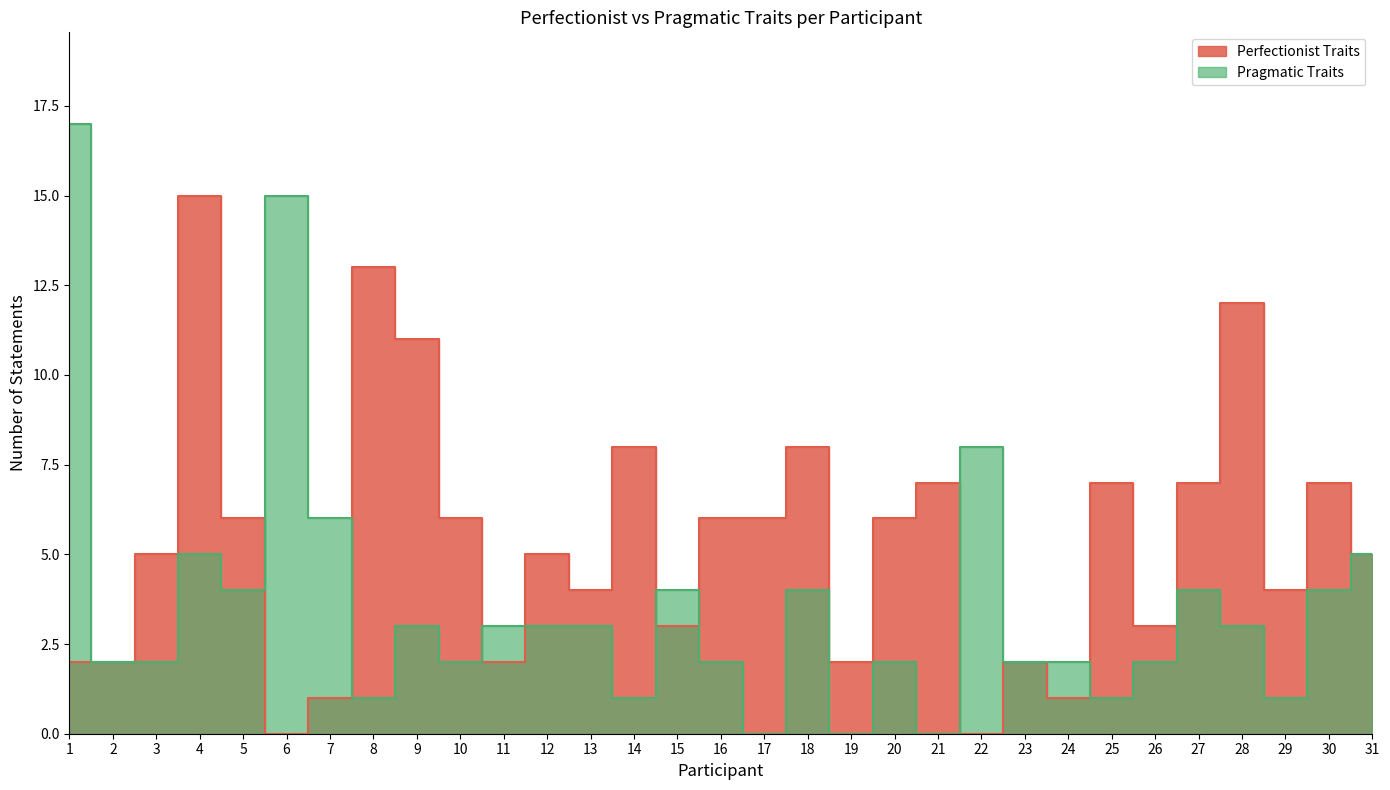

What is the difference between the Pragmatic Traits values at 14 and 18?

3